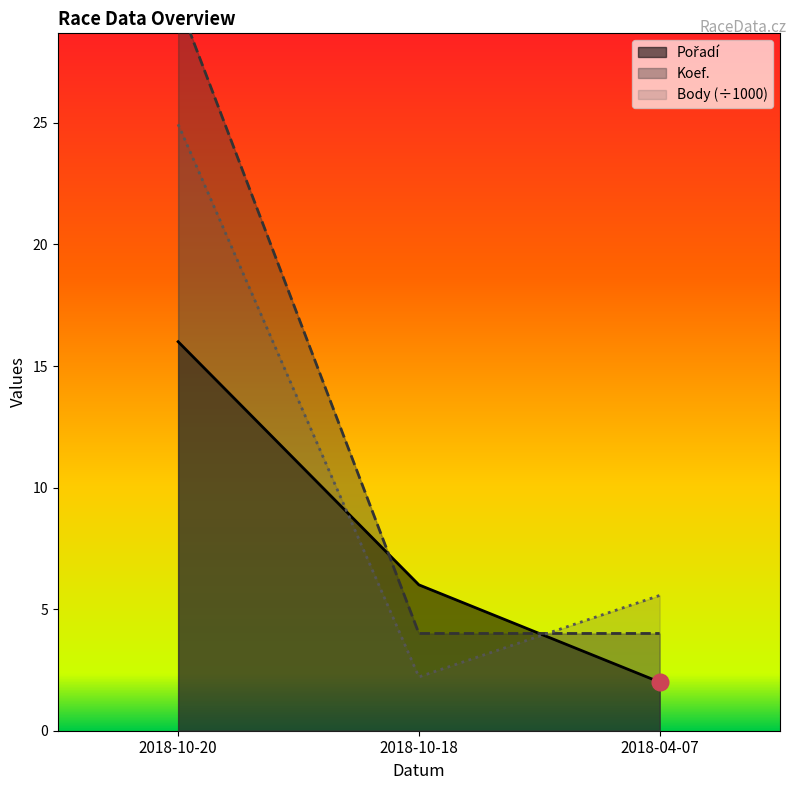

What is the sum of all Pořadí values?

24.0